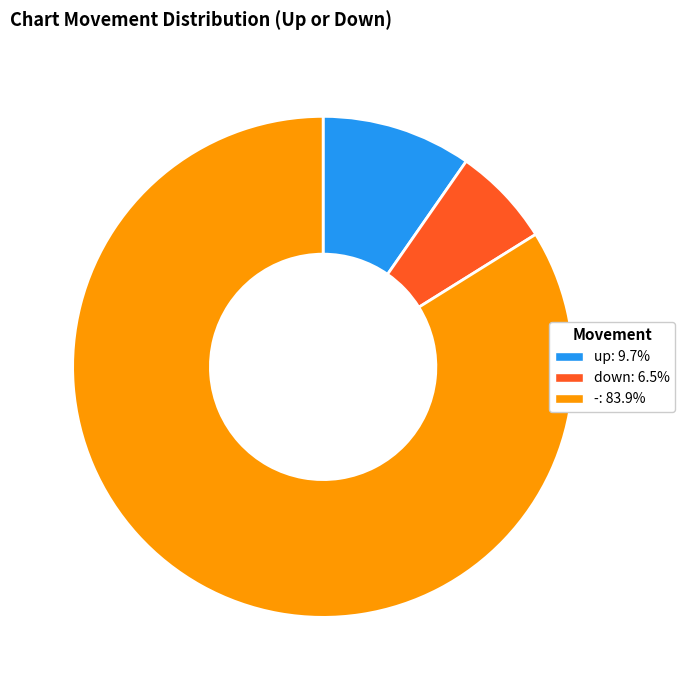

Which slice is the largest?

-